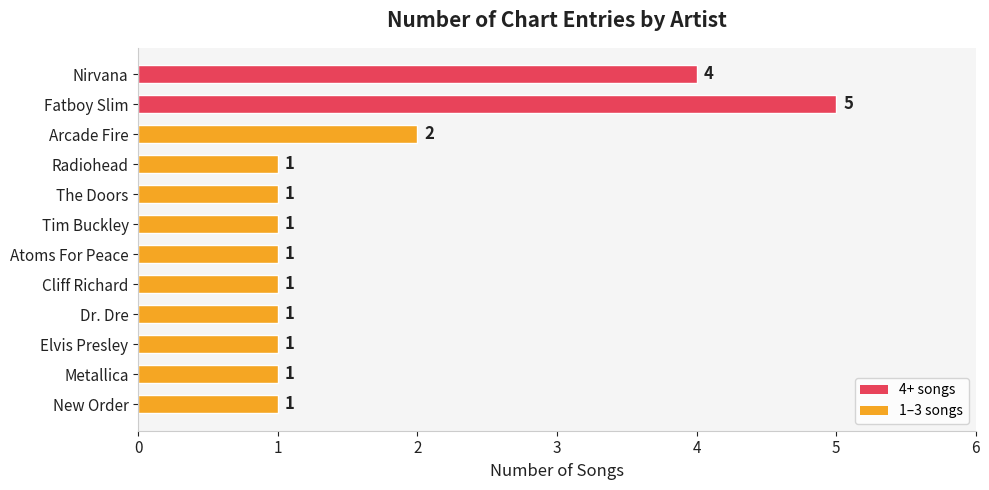

Approximately how many times larger is the value at Nirvana compared to The Doors?

4.0